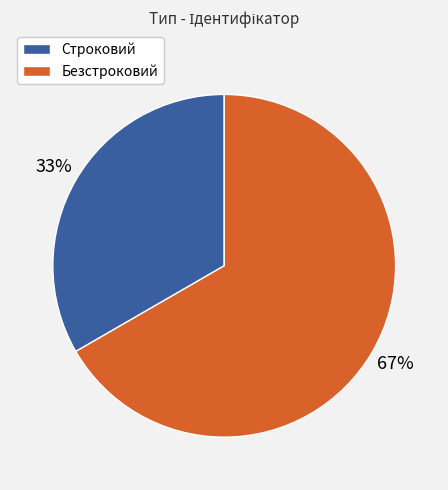

What is the largest slice in the pie chart?

Безстроковий